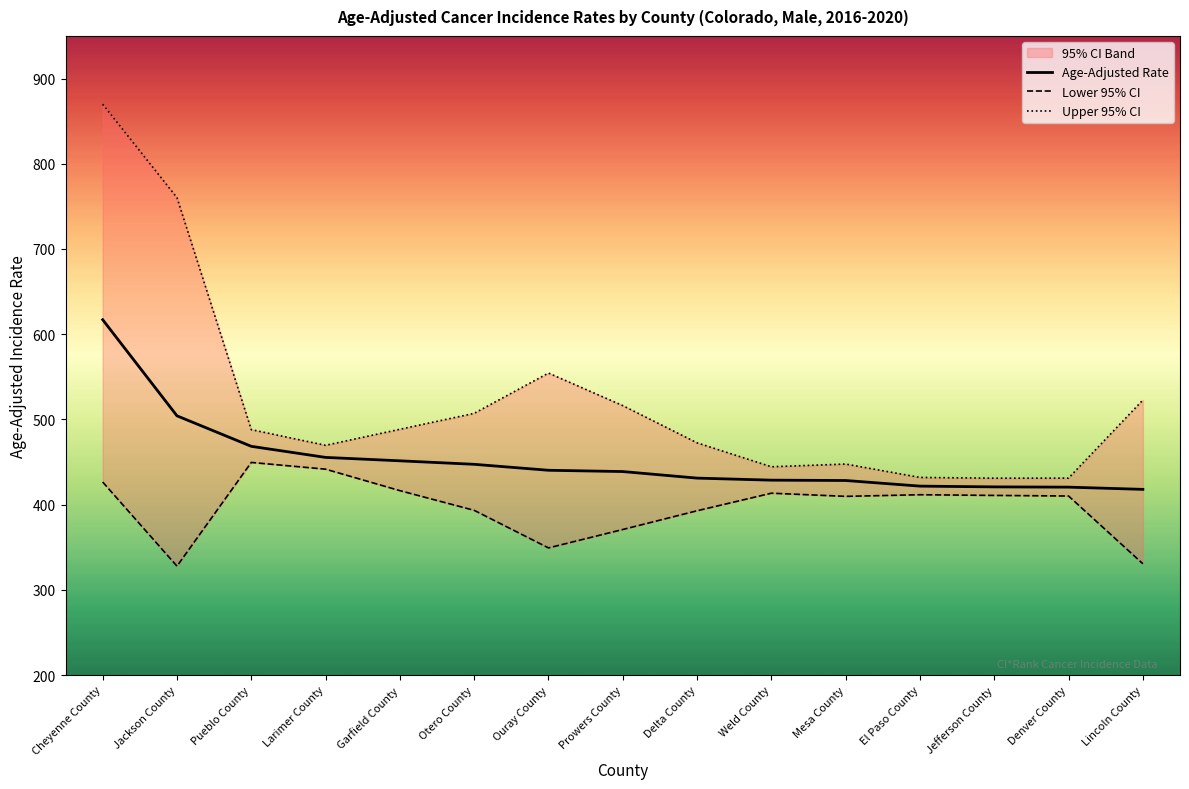

What is the difference between the maximum and minimum values in the Lower 95% CI series?

121.7